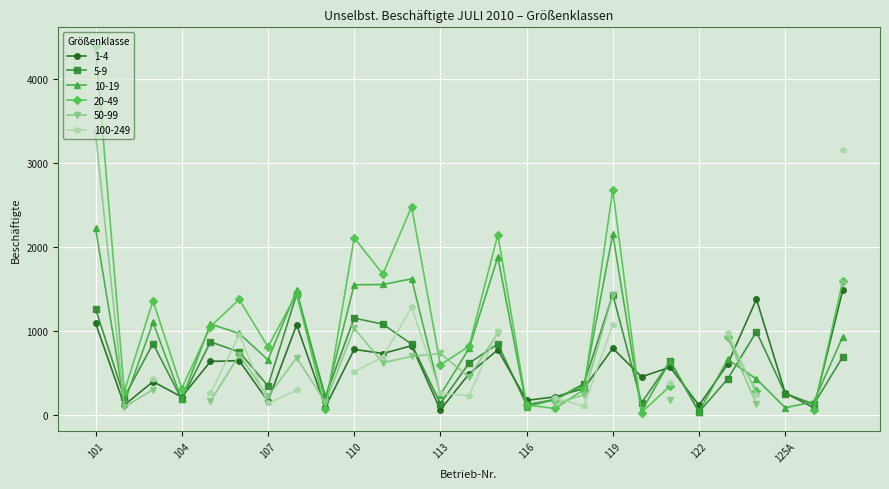

True or false: 5-9 has more than 1 points higher than both neighbors.

True